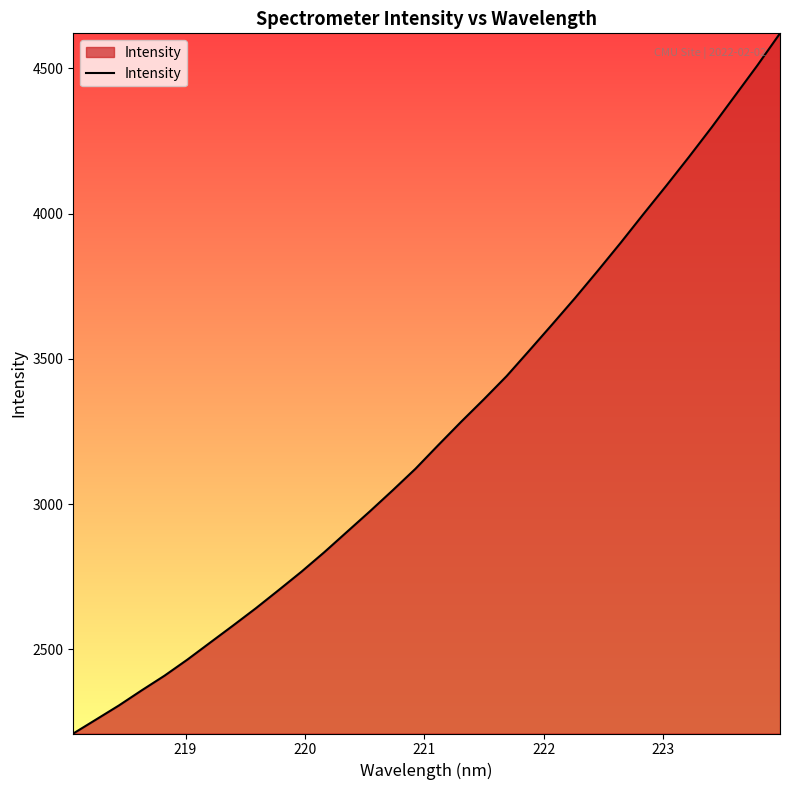

What is the difference between the maximum and minimum values?

2409.9